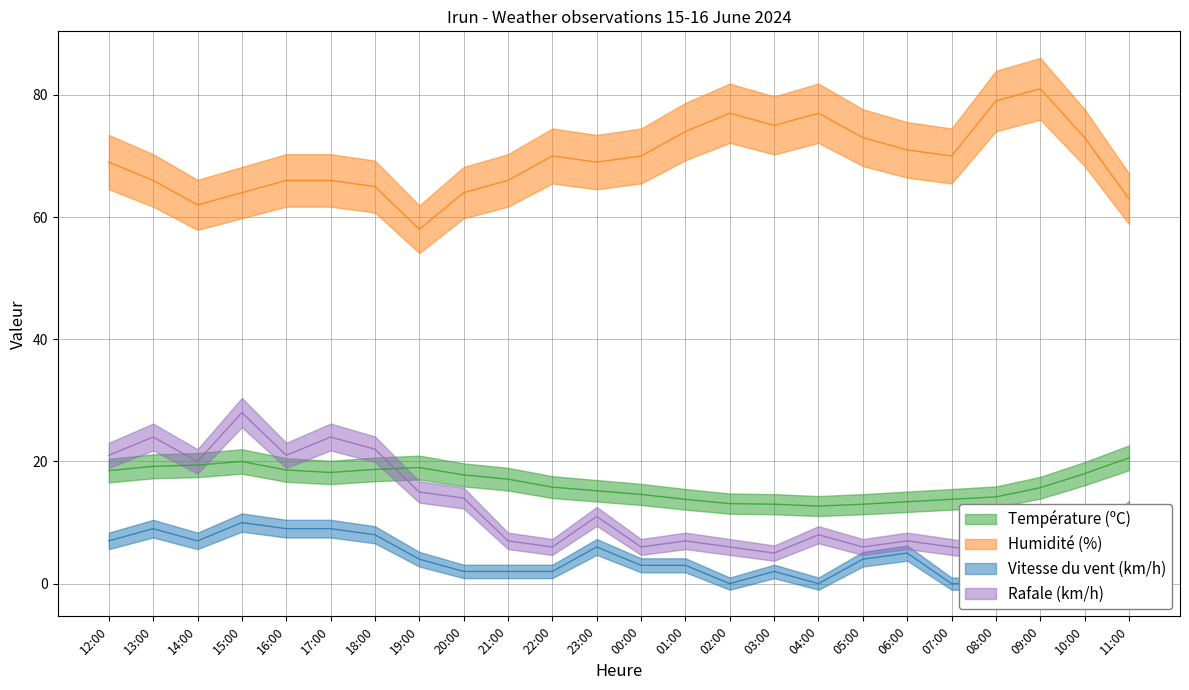

How many data points in Température (ºC) are above 17?

12